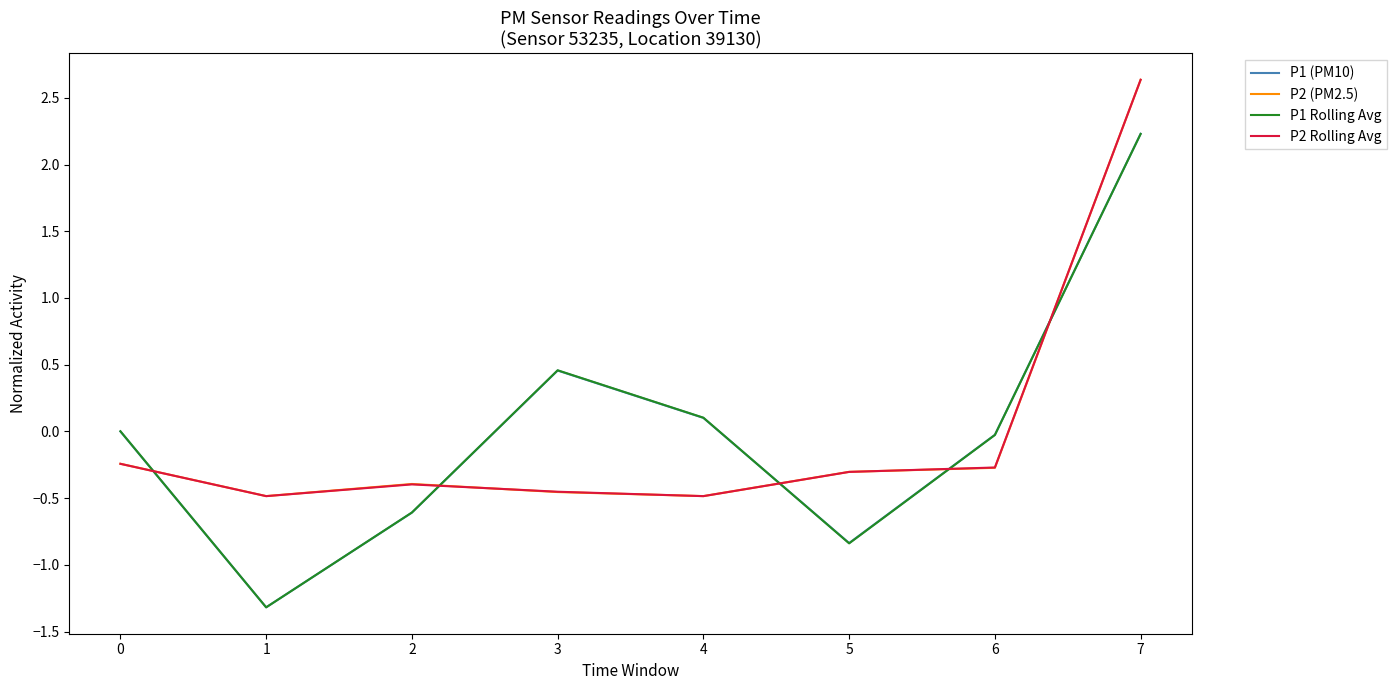

What are all the series names shown in the legend?

P1 (PM10), P2 (PM2.5), P1 Rolling Avg, P2 Rolling Avg